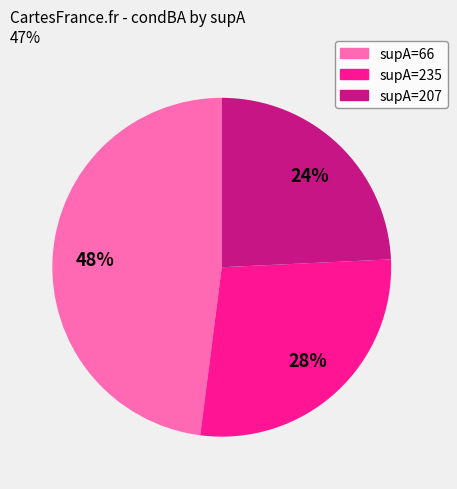

Count the number of slices in the pie.

3